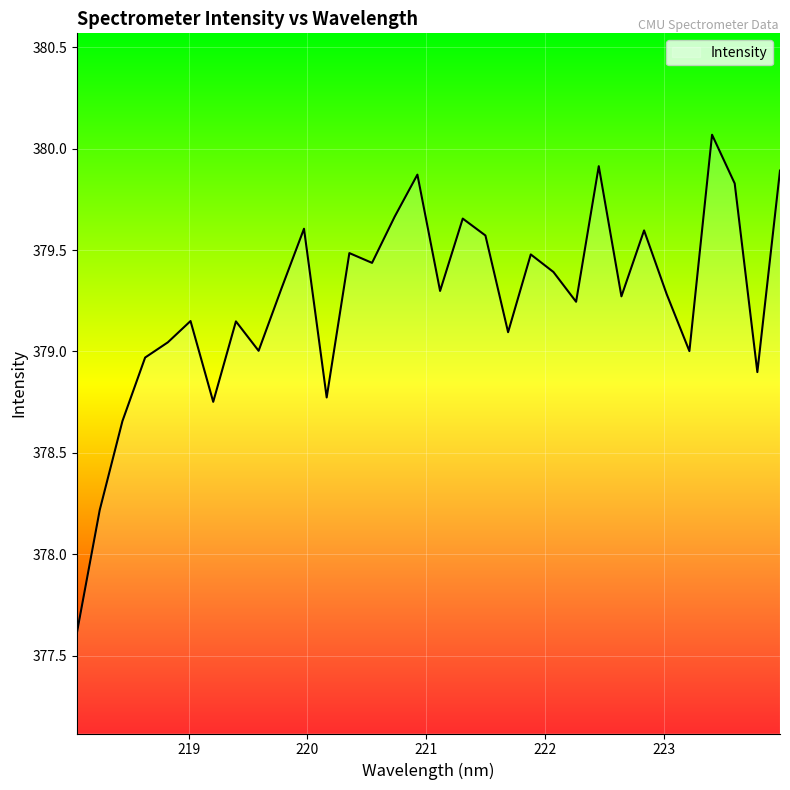

What is the greatest value displayed?

380.1